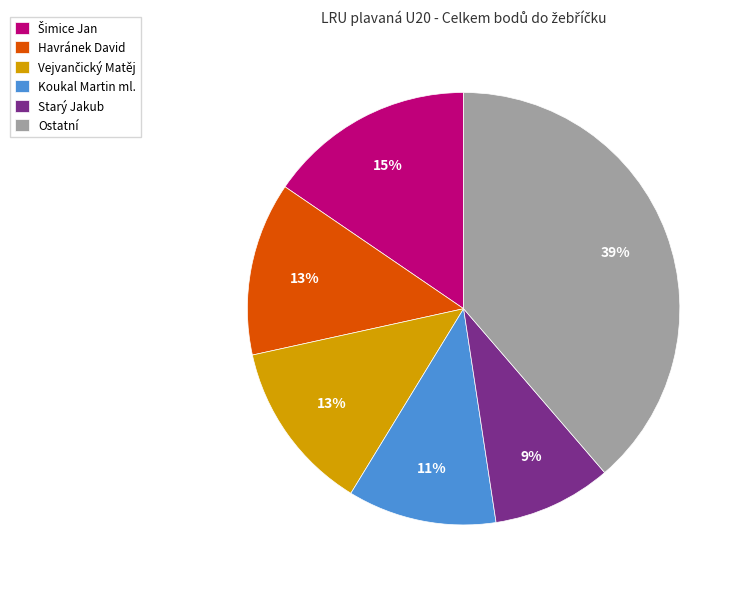

True or false: Starý Jakub accounts for 9% of the total.

True